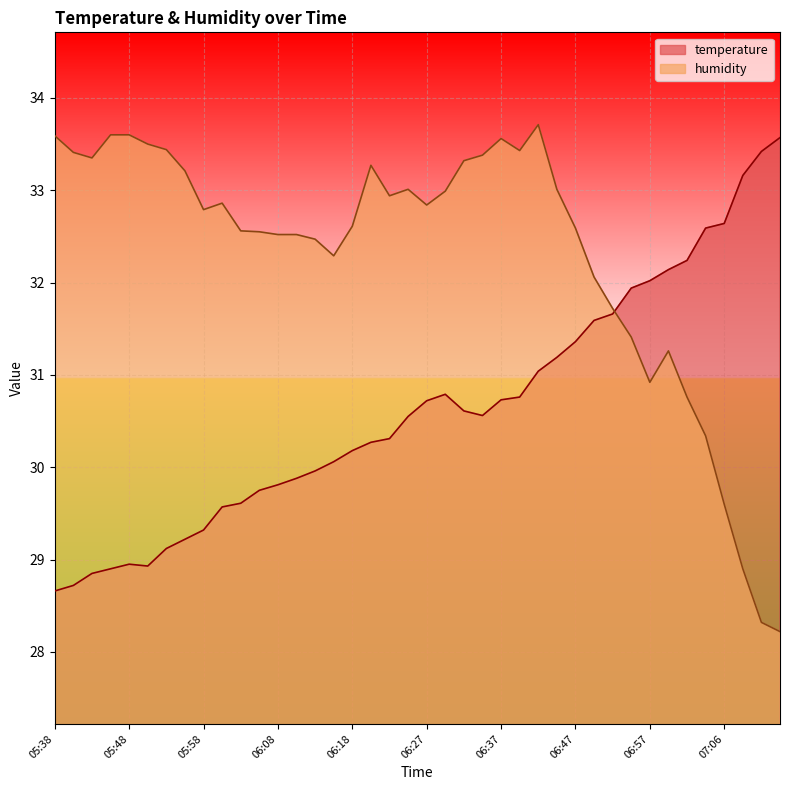

What is the approximate value of humidity at 07:14?

28.2